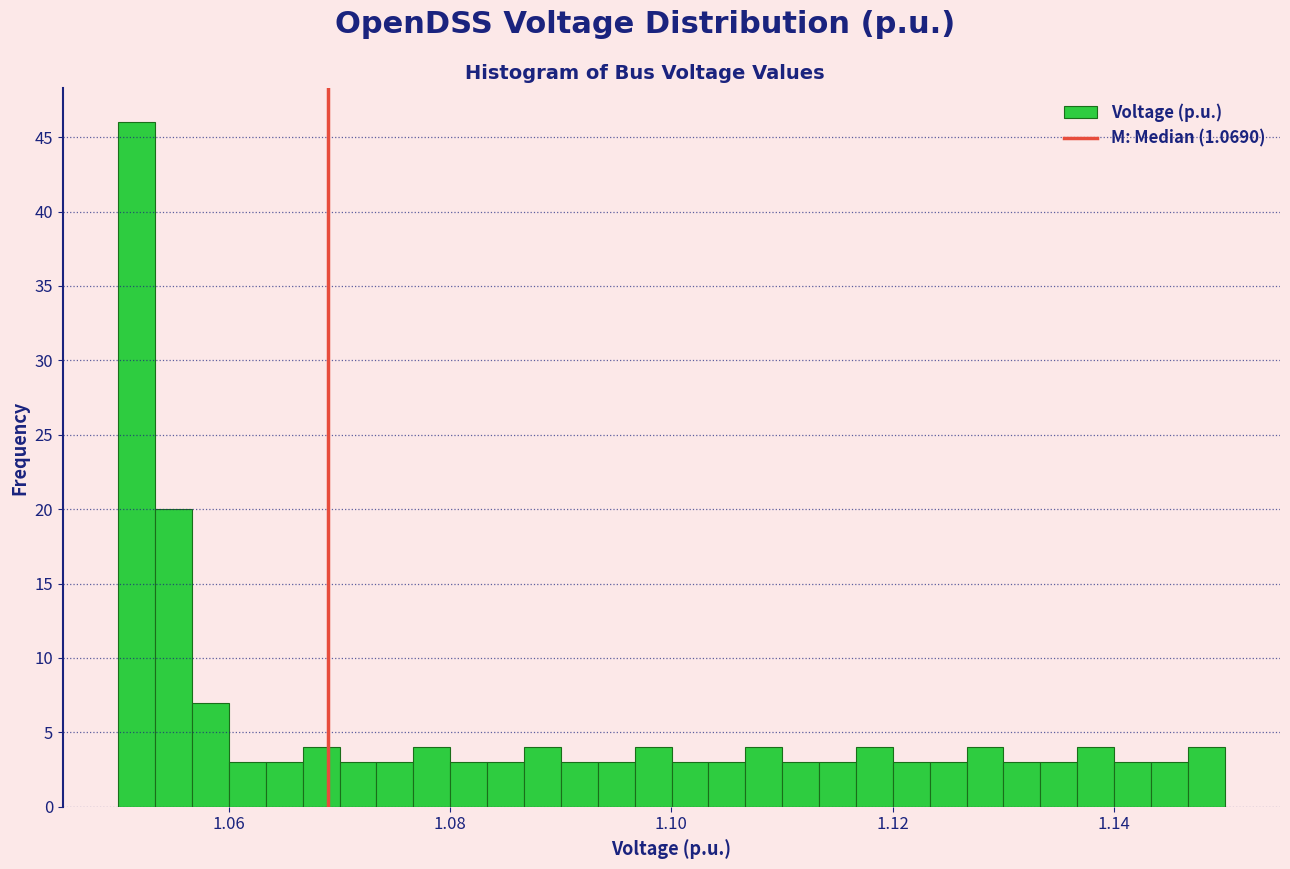

Read against the x-axis, roughly where is the centre of the tallest bar?

1.052